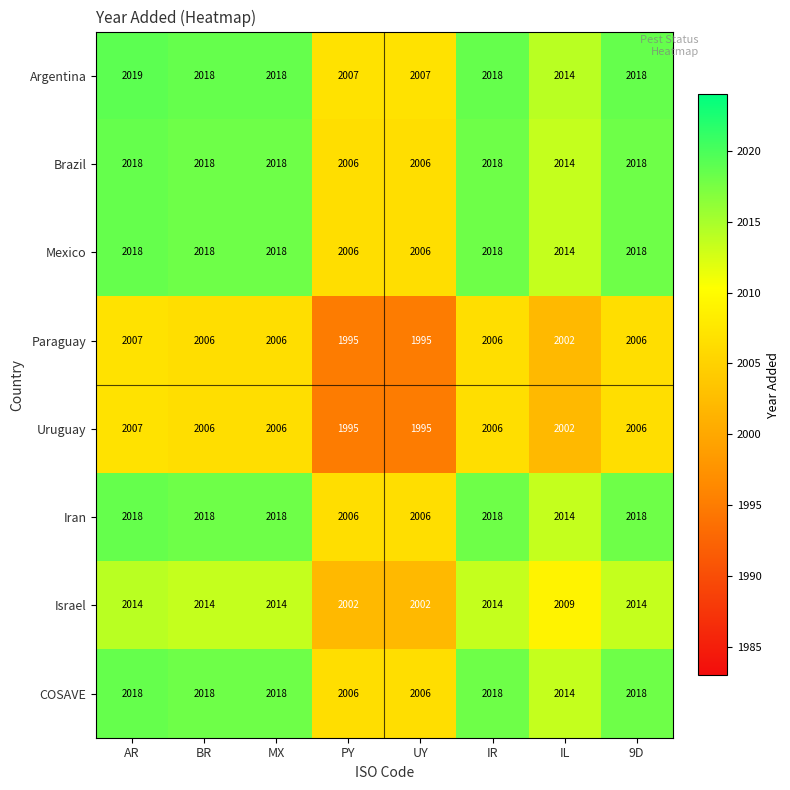

True or false: Uruguay has a value of 3361 at PY.

False